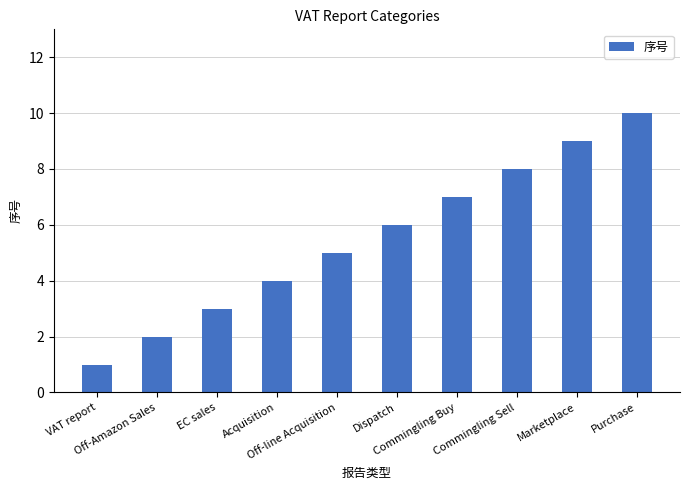

What is the sum of the values at Marketplace and Off-line Acquisition?

14